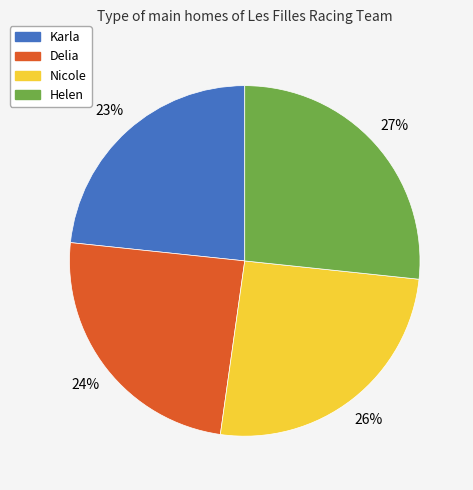

True or false: Nicole accounts for 26% of the total.

True